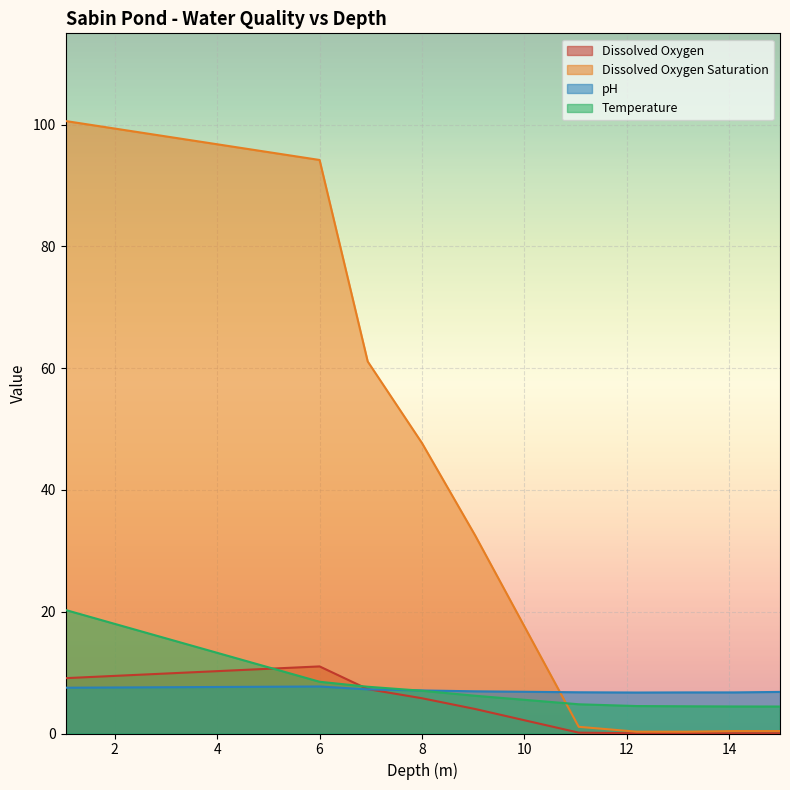

Reading left to right, transcribe all the data shown in this chart.

Dissolved Oxygen: 9.1	11.0	7.3	5.8	4.0	0.1	0.0	0.1	0.1	0.1
Dissolved Oxygen Saturation: 100.6	94.2	61.1	47.7	32.5	1.1	0.3	0.3	0.4	0.4
pH: 7.5	7.7	7.2	7.1	6.9	6.8	6.7	6.8	6.8	6.8
Temperature: 20.3	8.5	7.7	7.0	6.2	4.8	4.5	4.5	4.4	4.4